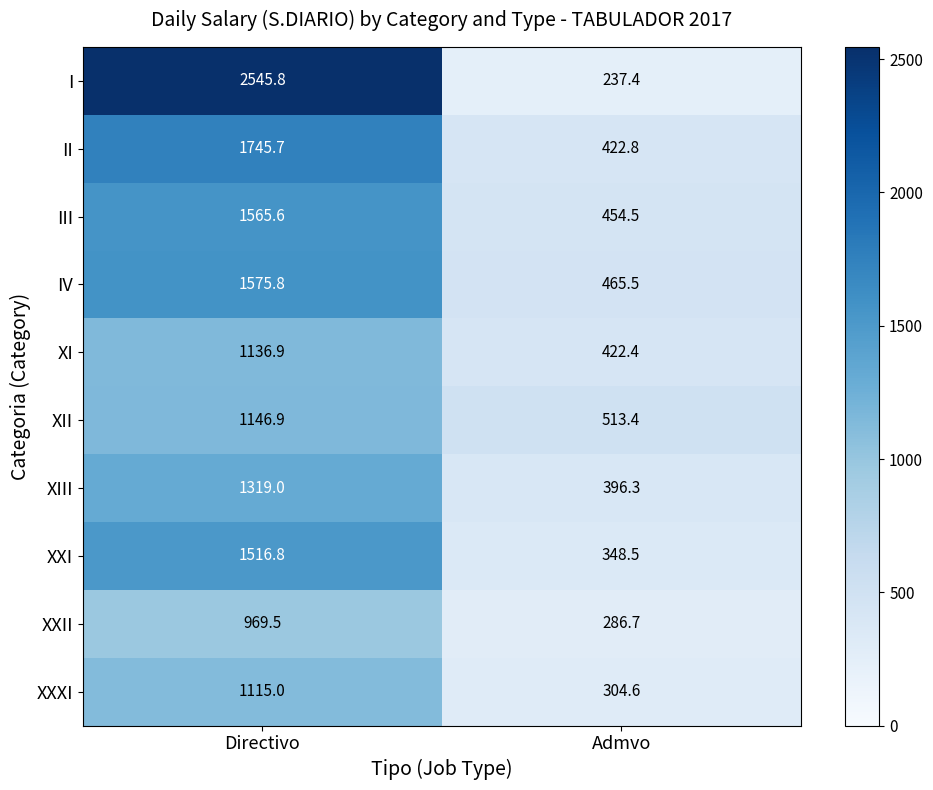

Read the IV value at Admvo.

465.5